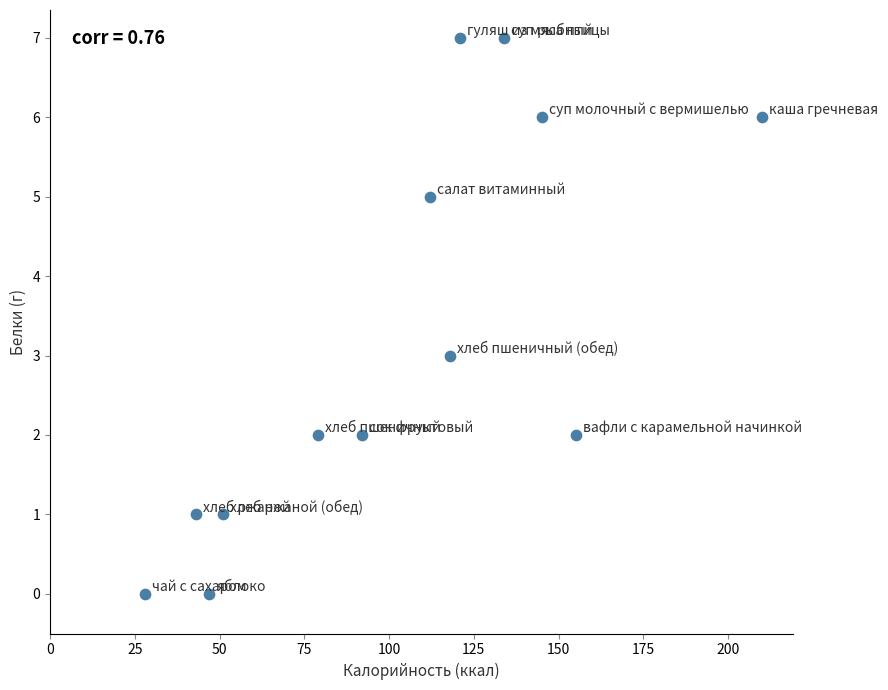

What is the range of Y values (max minus min)?

7